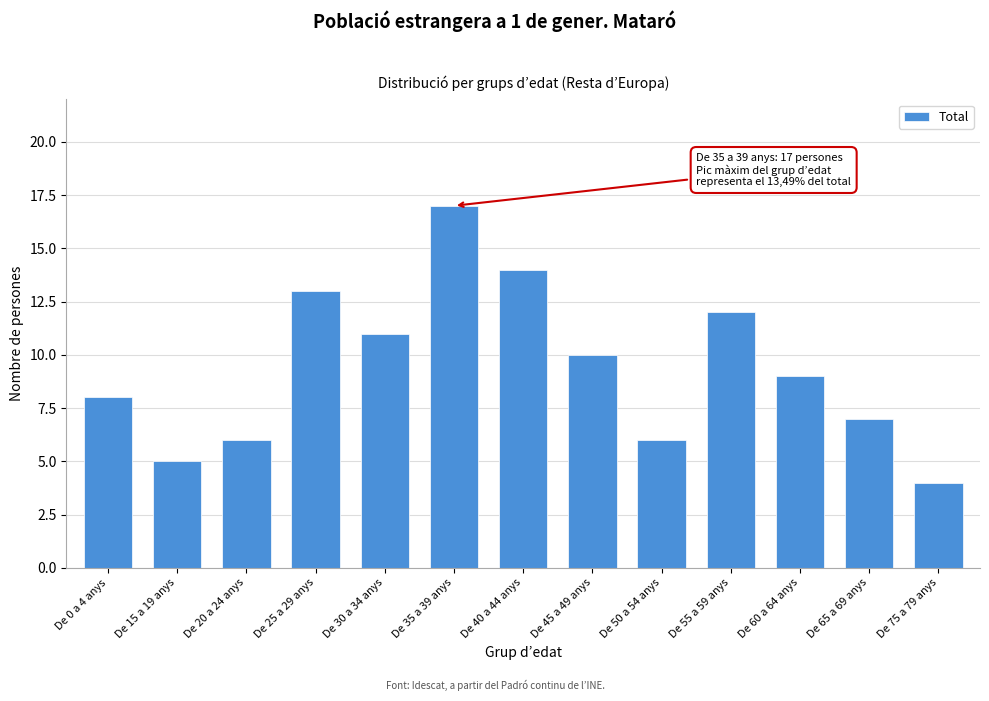

Reading left to right, extract all data points from this chart.

8	5	6	13	11	17	14	10	6	12	9	7	4